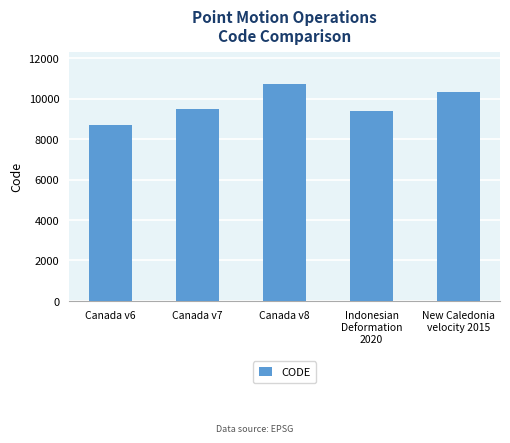

List the labels in order of value, smallest first.

Canada v6, Indonesian
Deformation
2020, Canada v7, New Caledonia
velocity 2015, Canada v8